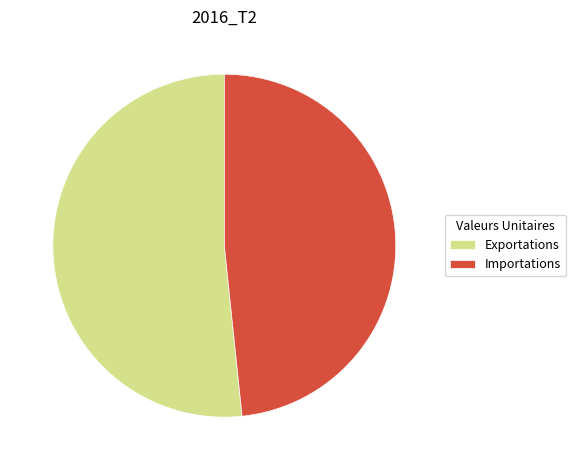

Do Exportations and Importations together represent more than half of the pie?

Yes